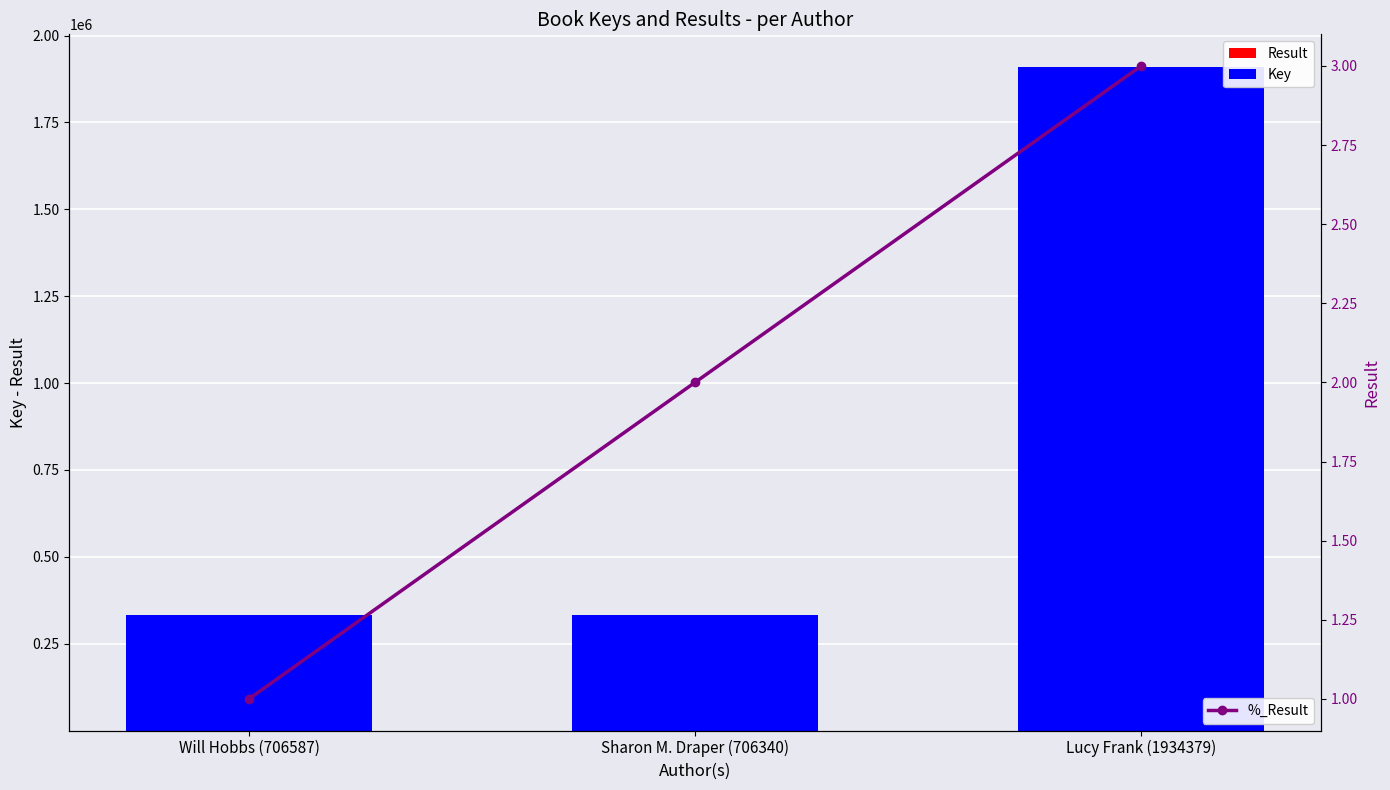

How many categories are shown in the chart?

3